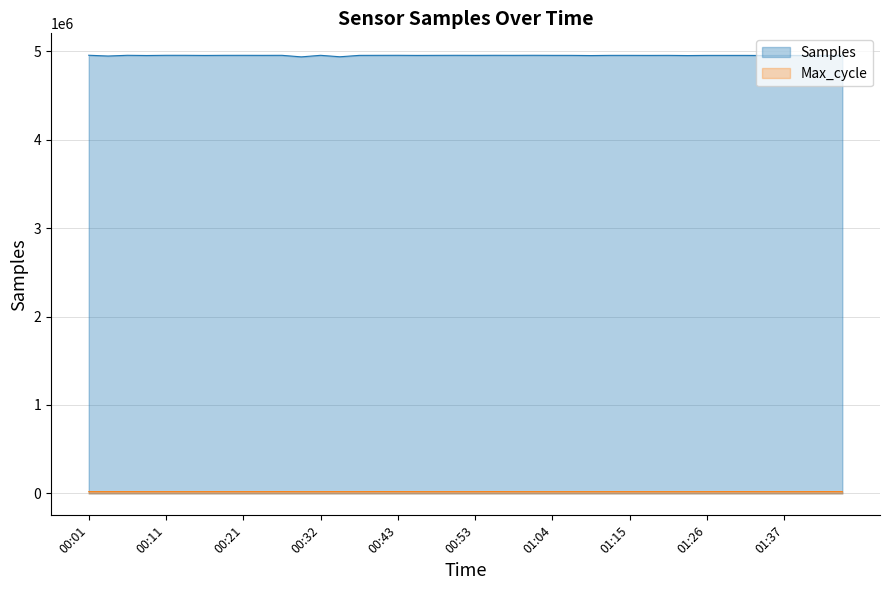

What is the difference between the second highest and minimum values in the Max_cycle series?

603